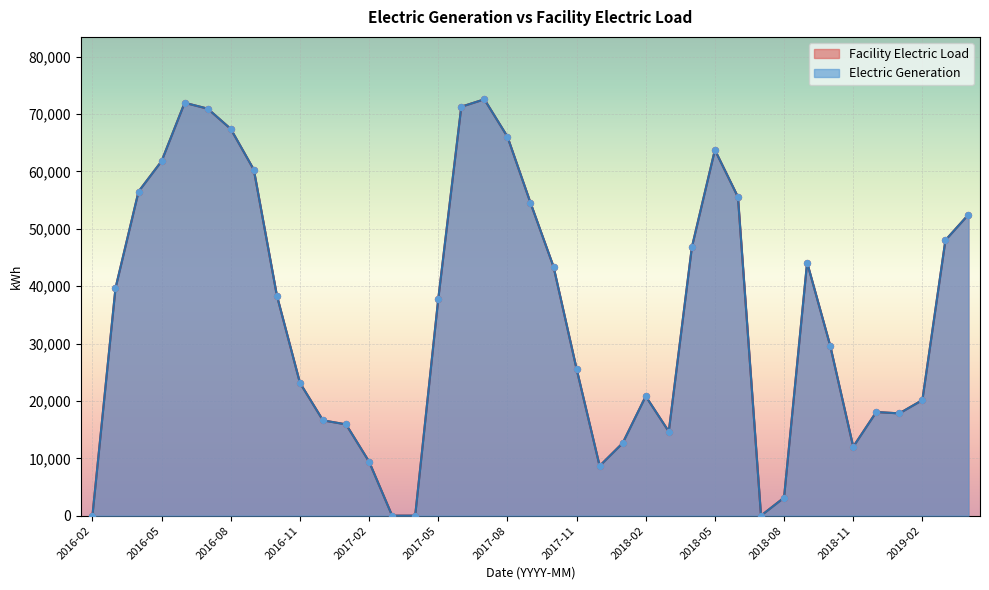

What are all the series names shown in the legend?

Electric Generation, Facility Electric Load